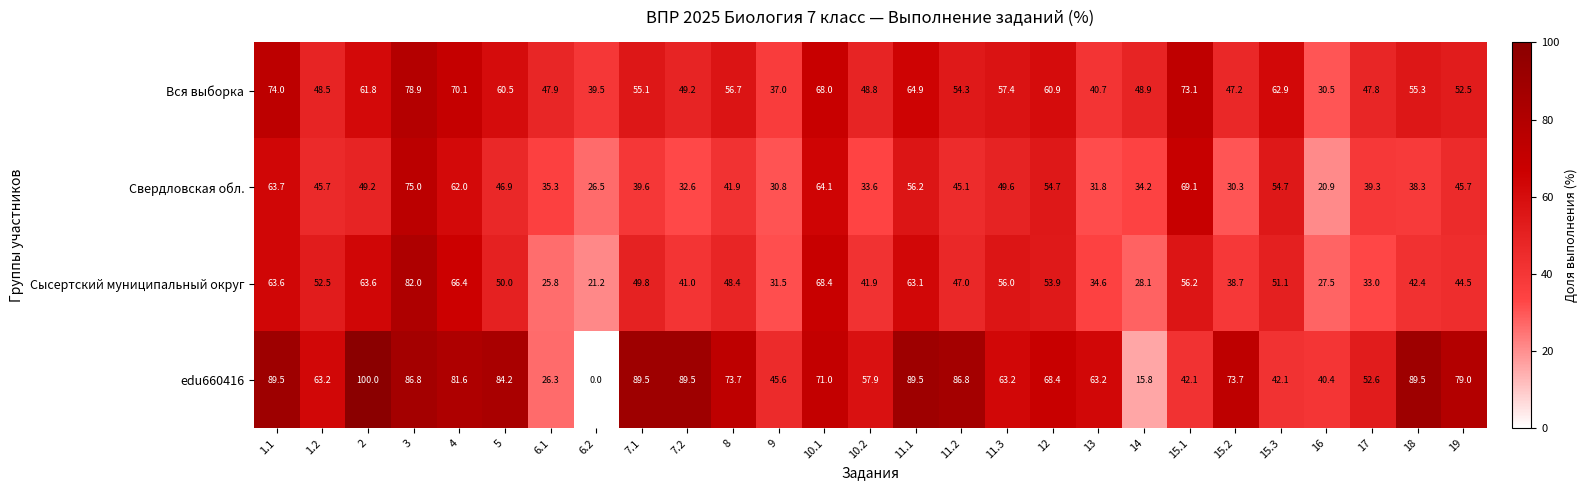

What is the maximum value shown in the chart?

100.0